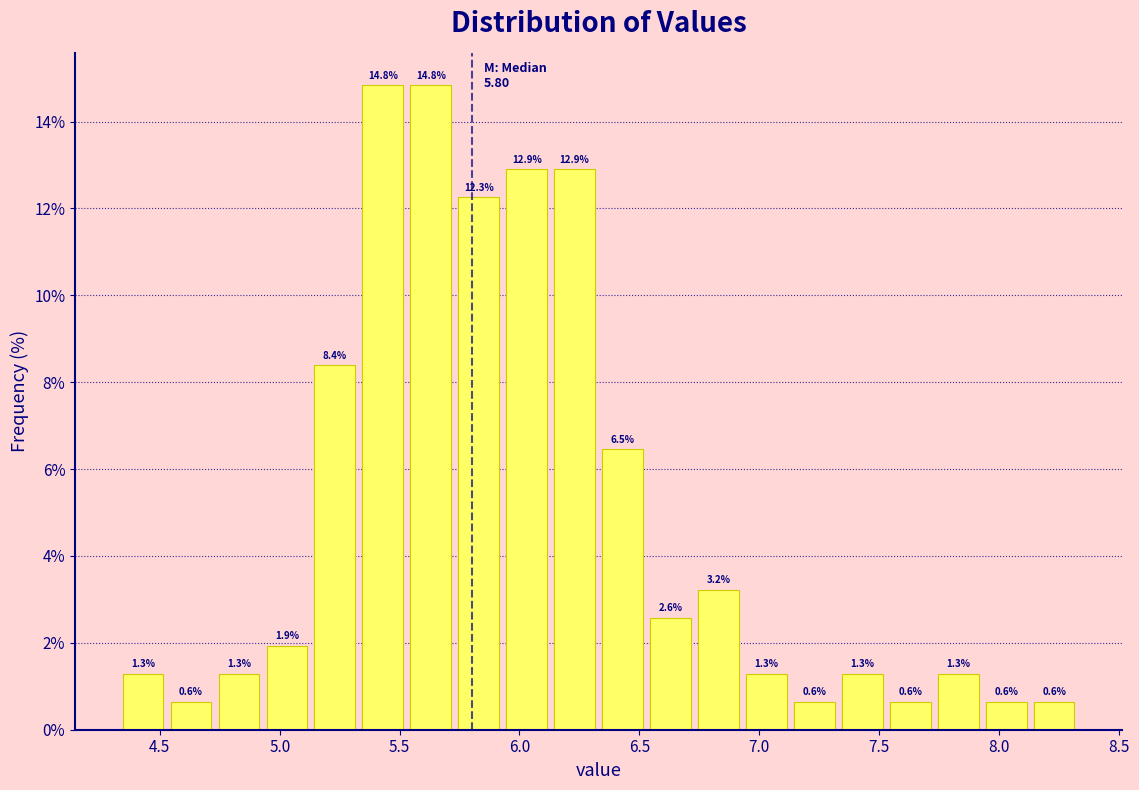

Reading left to right, list every bar in this chart as the range it spans on the x-axis followed by its height. The bar edges are not printed on the chart, so give them approximately, as read against the axis.

4.33 to 4.53: 1.3
4.53 to 4.73: 0.6
4.73 to 4.93: 1.3
4.93 to 5.13: 1.9
5.13 to 5.33: 8.4
5.33 to 5.53: 14.8
5.53 to 5.73: 14.8
5.73 to 5.93: 12.3
5.93 to 6.13: 12.9
6.13 to 6.33: 12.9
6.33 to 6.53: 6.5
6.53 to 6.73: 2.6
6.73 to 6.93: 3.2
6.93 to 7.13: 1.3
7.13 to 7.33: 0.6
7.33 to 7.53: 1.3
7.53 to 7.73: 0.6
7.73 to 7.93: 1.3
7.93 to 8.13: 0.6
8.13 to 8.33: 0.6